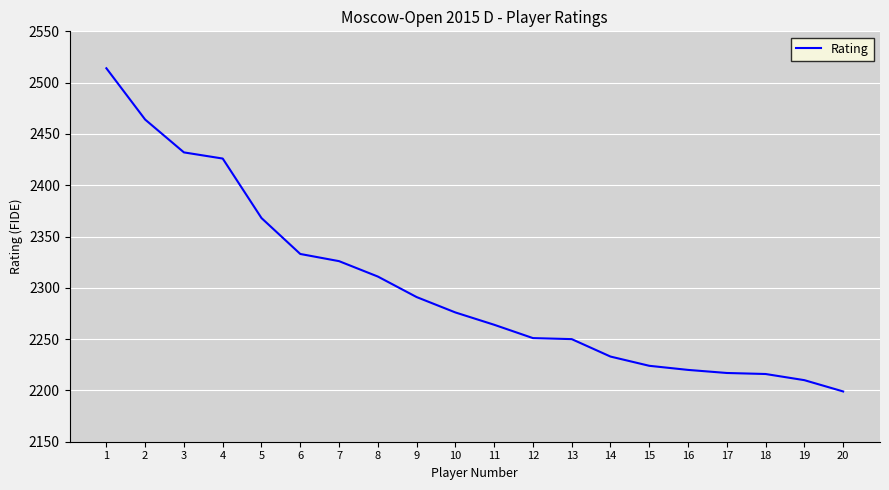

Approximately how many times larger is the value at 7 compared to 5?

1.0